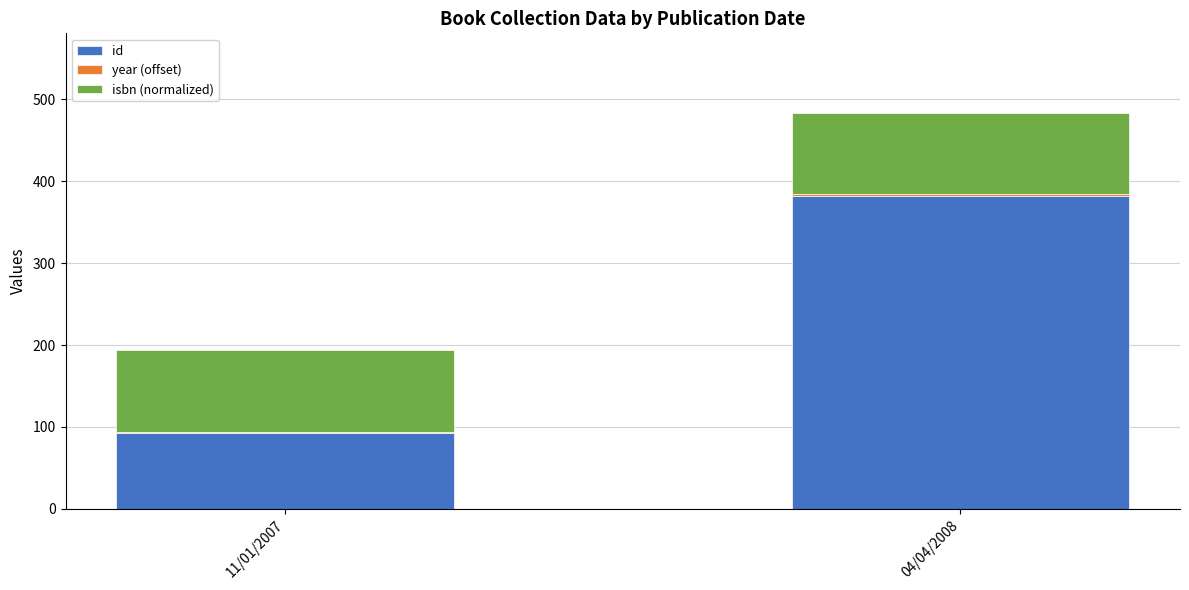

Is it true that id equals 382.0 at 04/04/2008?

True